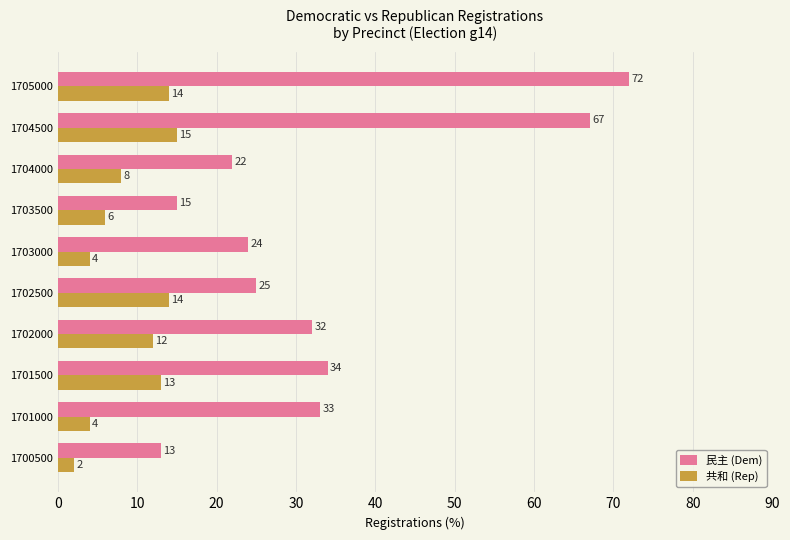

What is the average value of the 共和 (Rep) series?

9